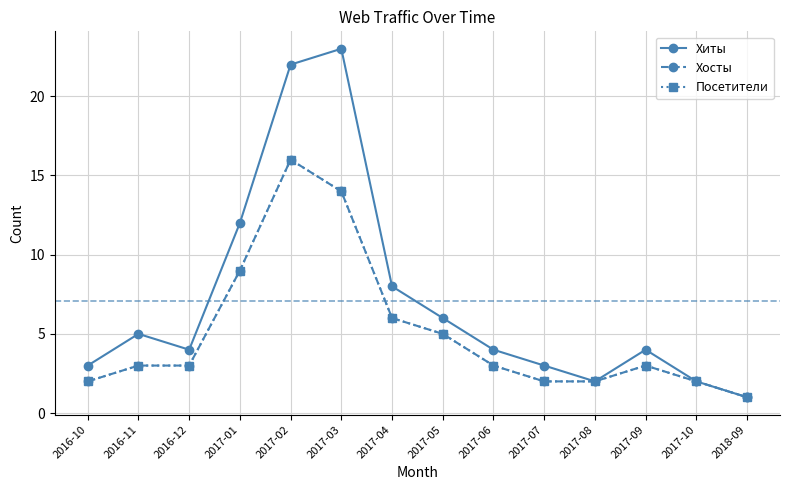

Which series has the largest total across all categories?

Хиты